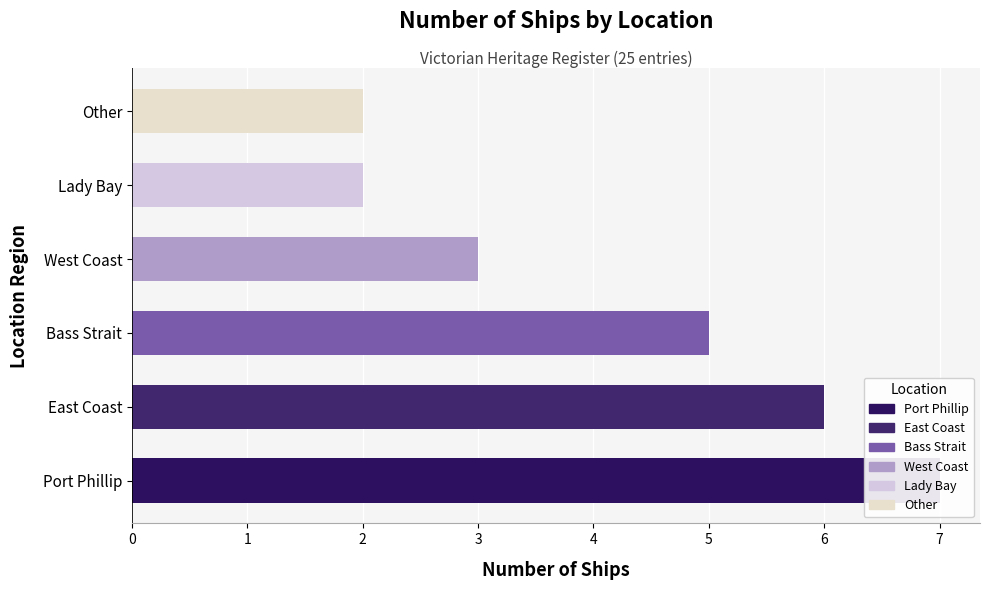

What is the maximum value shown in the chart?

7